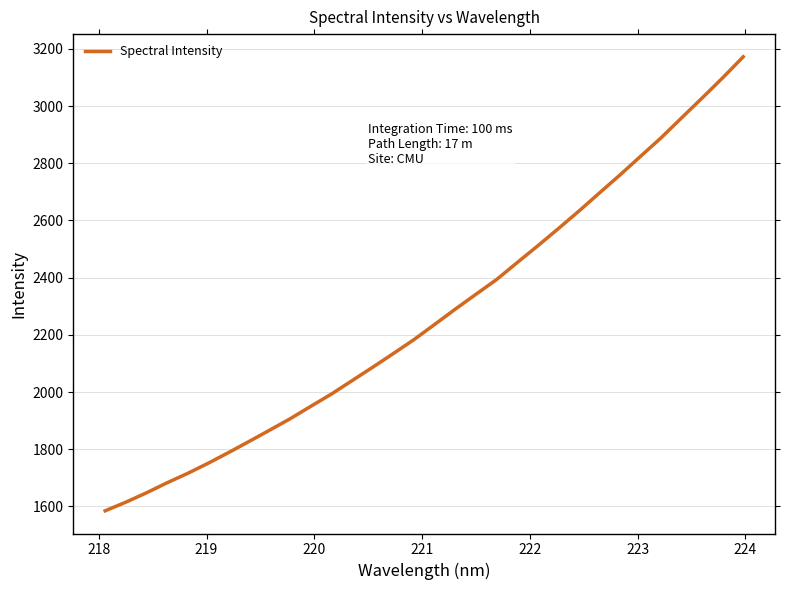

What is the sum of all values?

72629.8